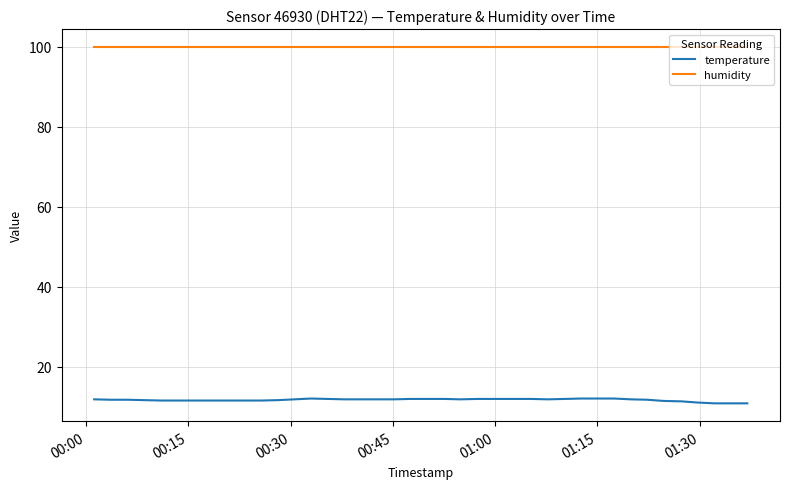

What is the highest value of the humidity series?

99.9